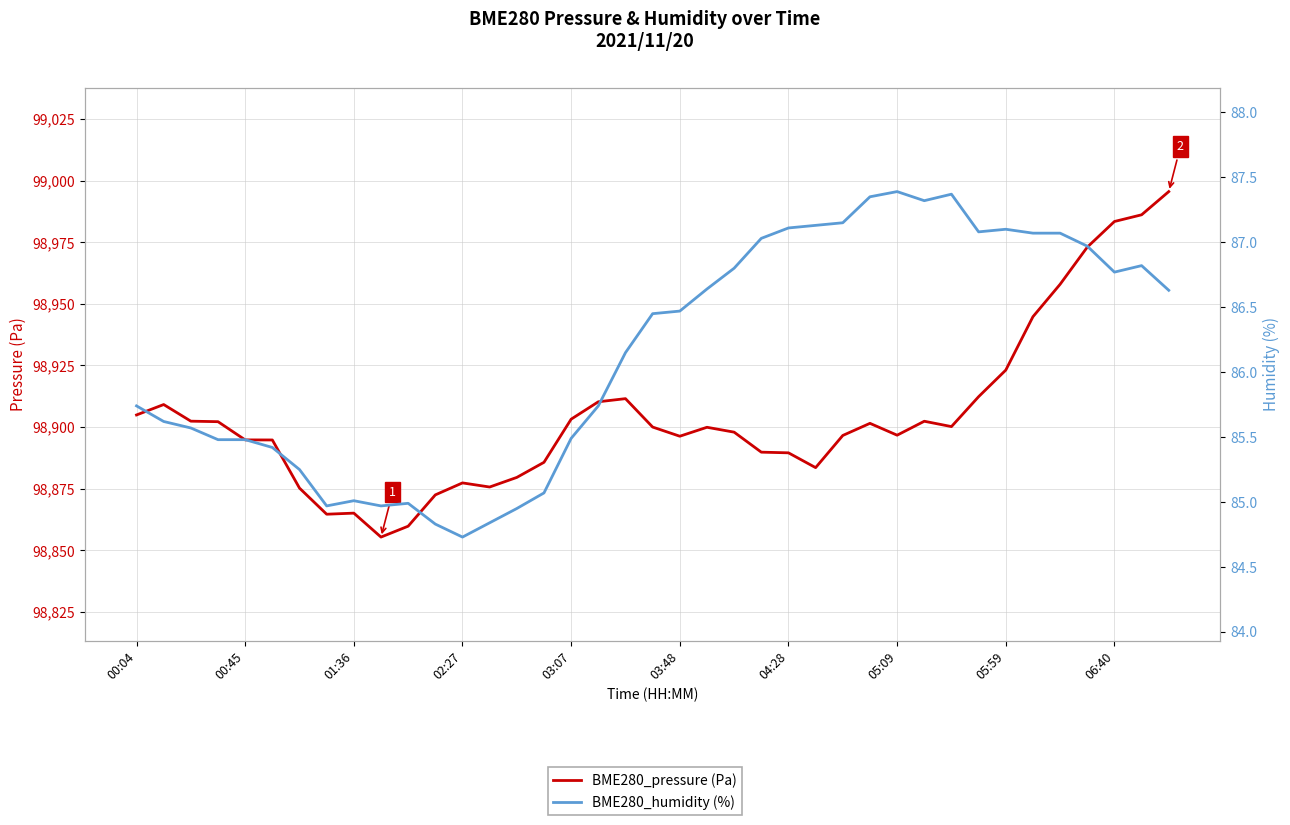

Does the chart have visible grid lines?

Yes